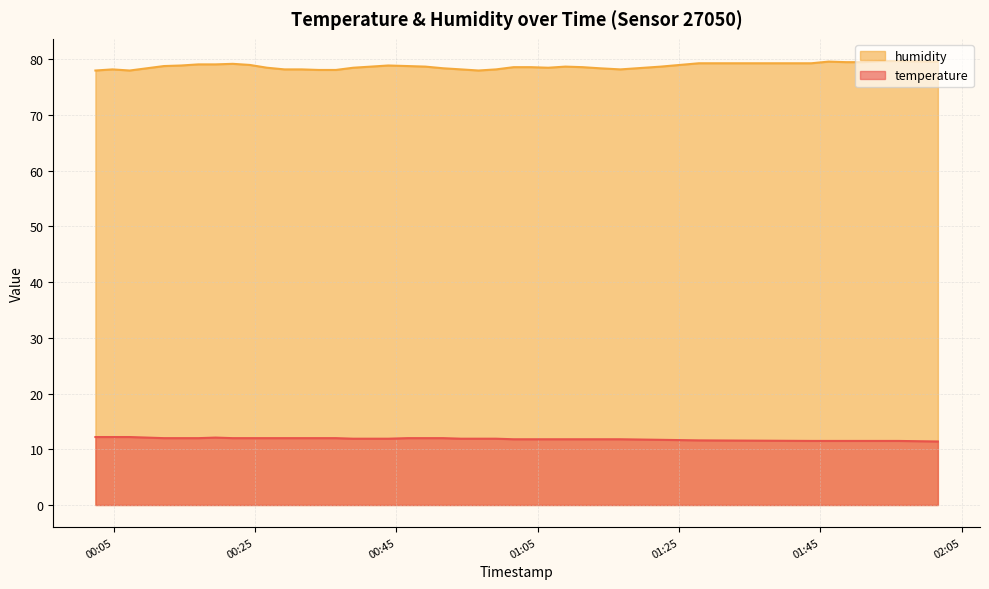

Which series has the largest total across all categories?

humidity